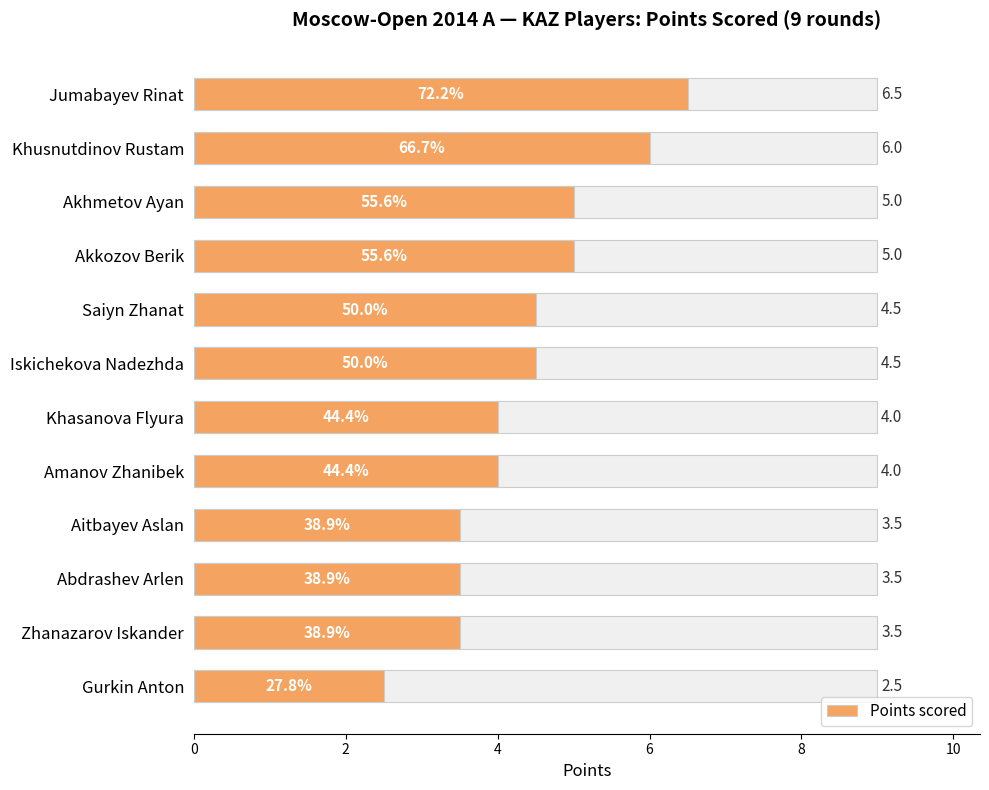

The chart shows a value of 2.4 at 0. True or false?

False